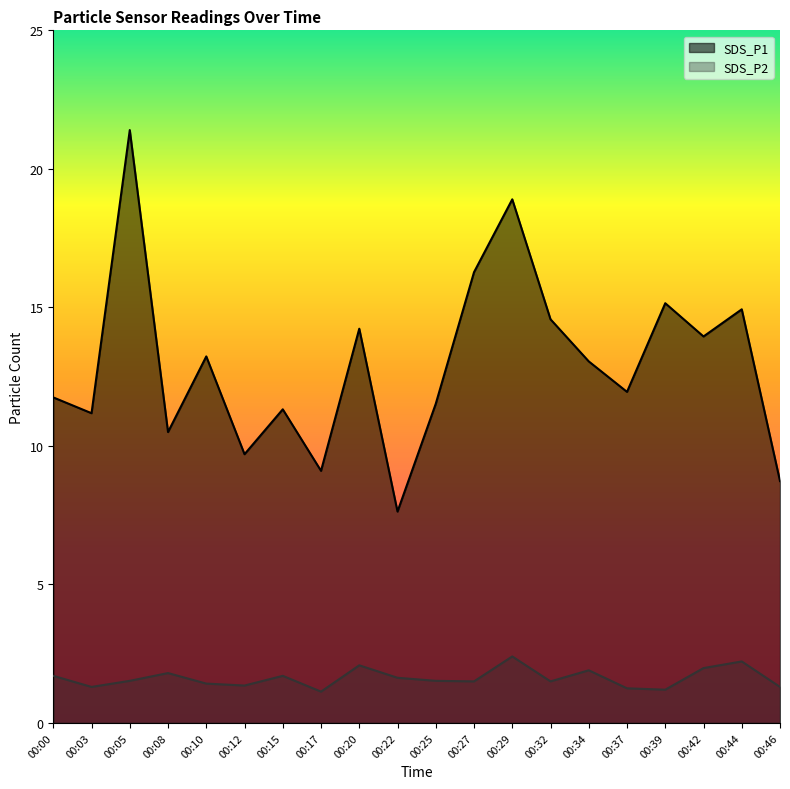

True or false: SDS_P1 has more than 2 interior local peaks.

True